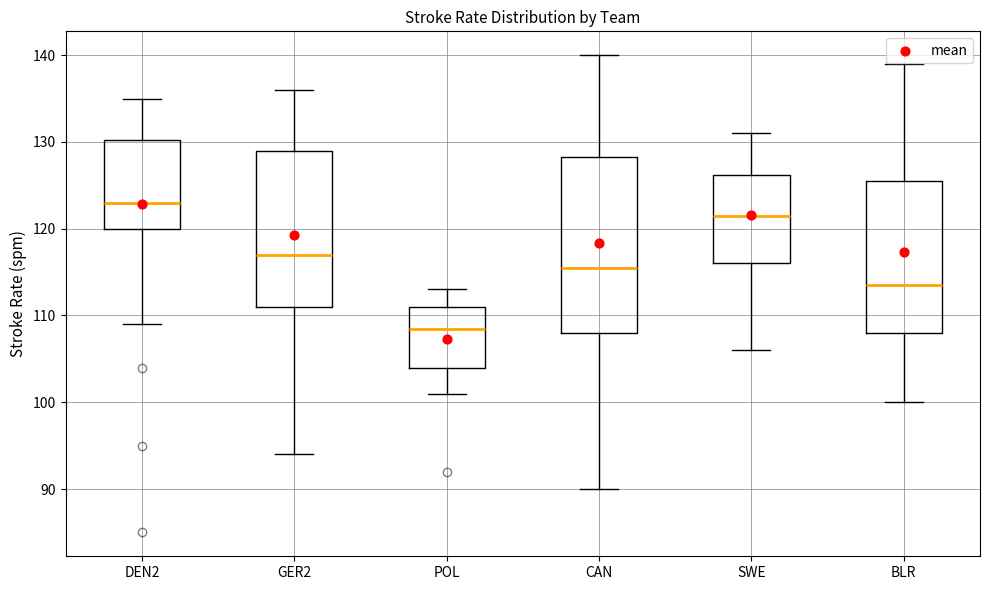

Comparing the boxes themselves (not the whiskers), which one is the tallest?

CAN